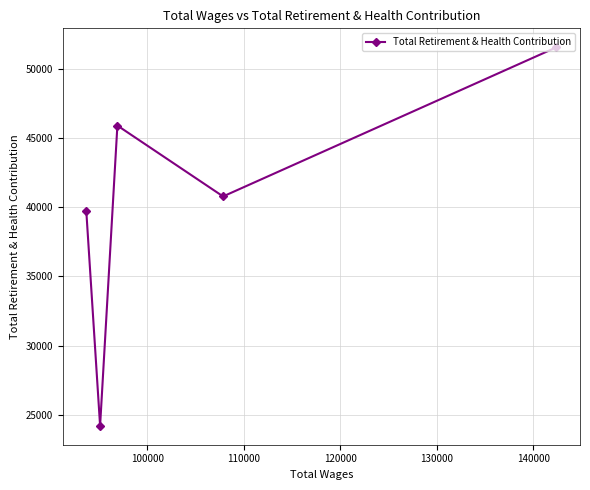

Does the chart have visible grid lines?

Yes